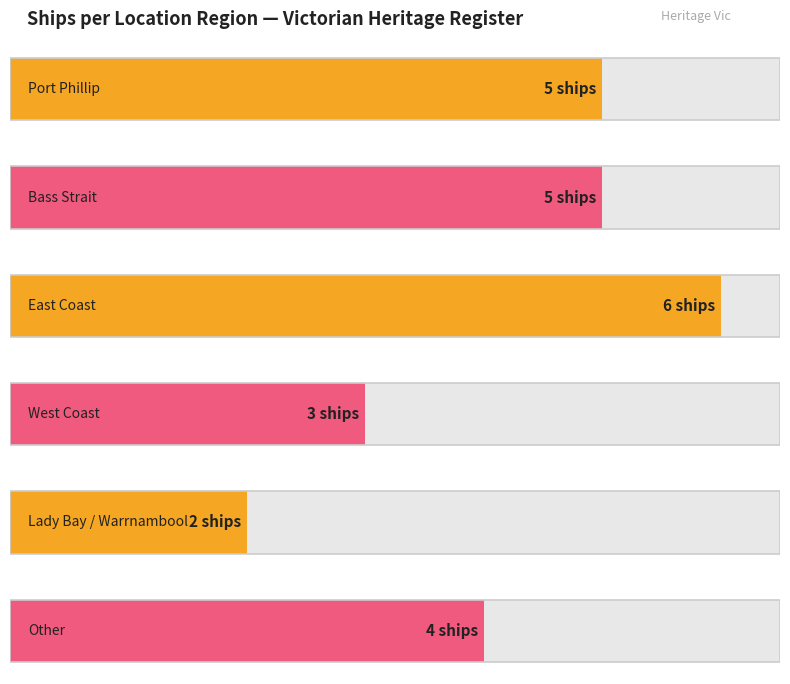

Are the bars grouped side by side (vs. stacked)?

No